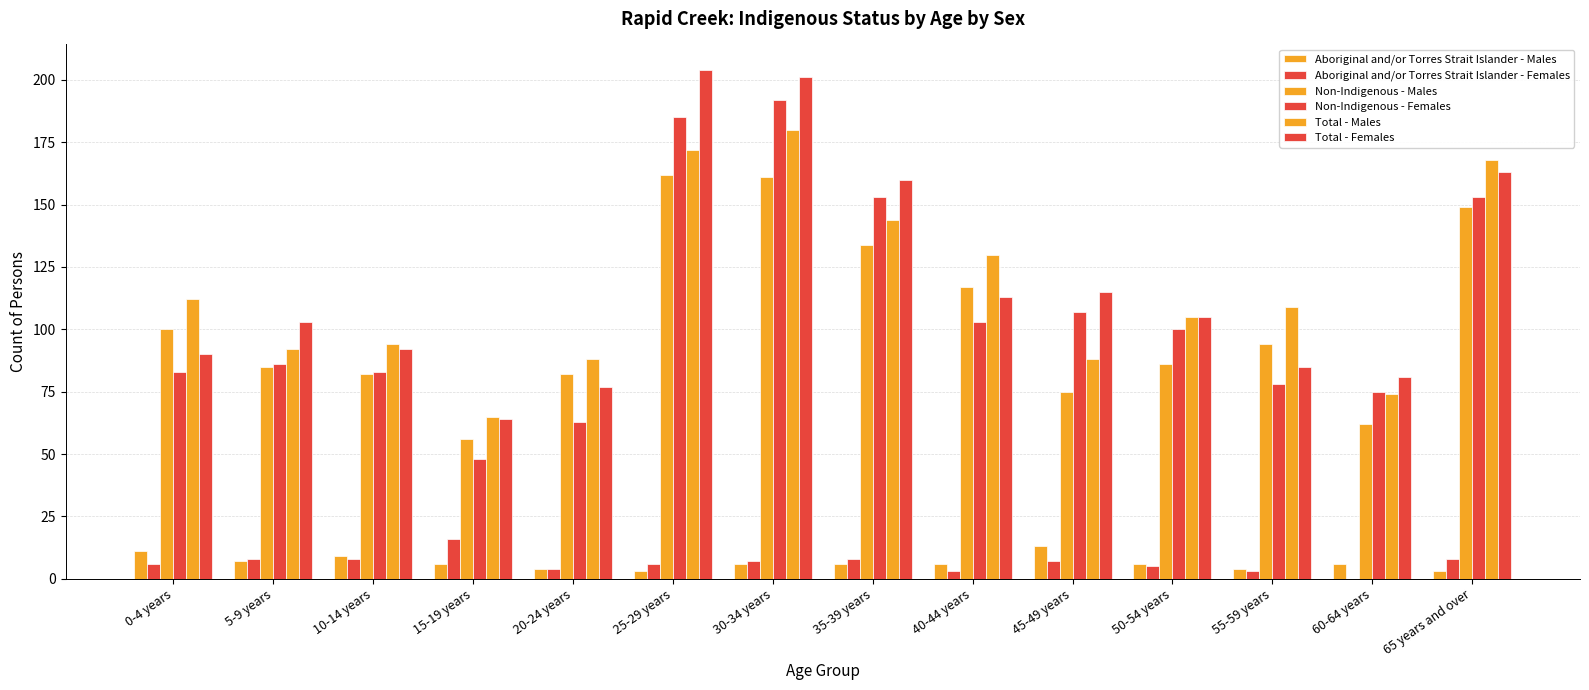

What is the value of the Non-Indigenous - Males bar at the 10th from the left?

75